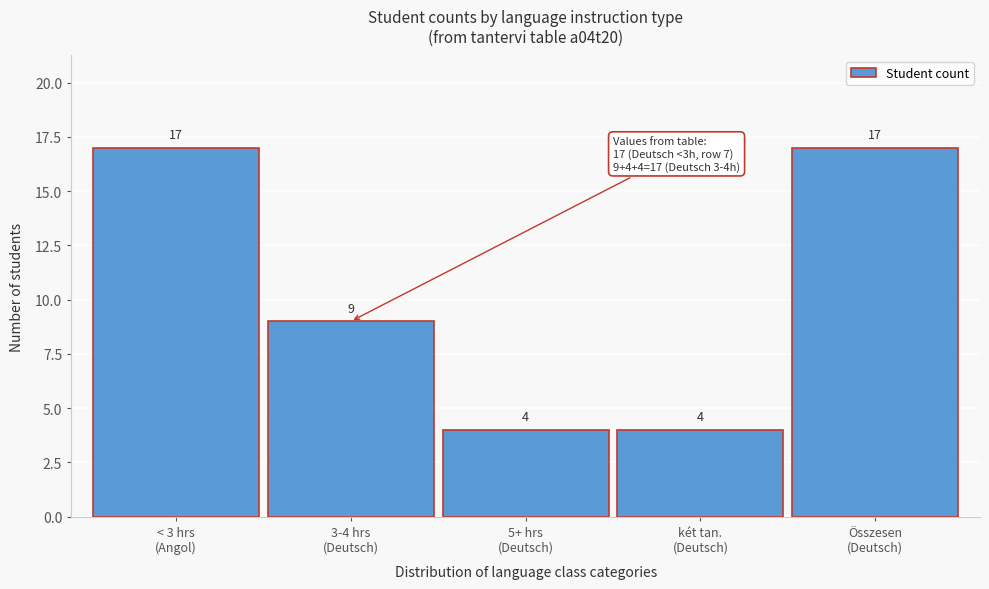

Reading right to left, transcribe all the data shown in this chart.

17	4	4	9	17